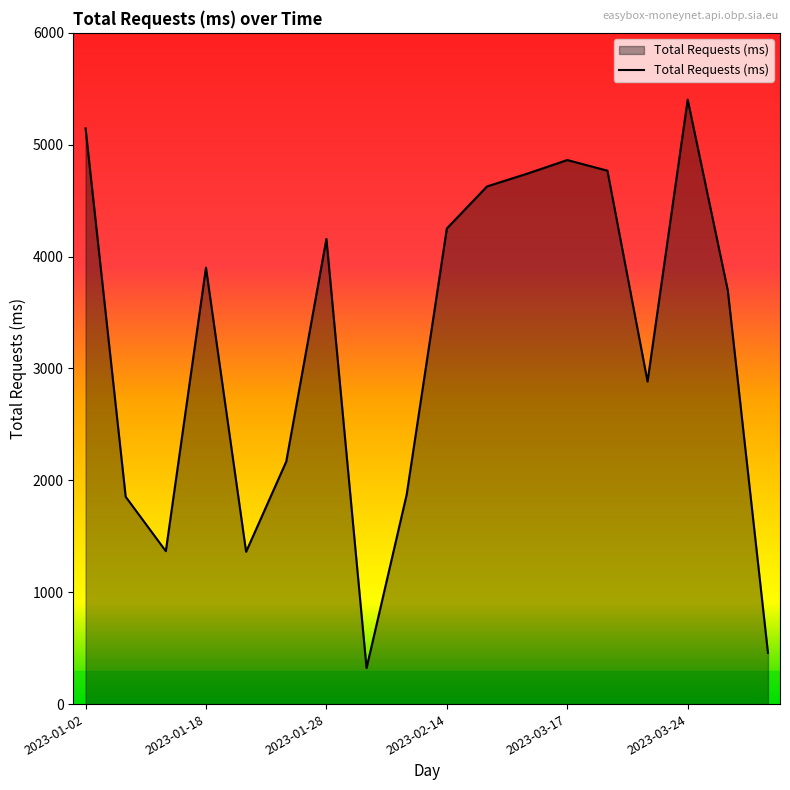

What is the maximum value shown in the chart?

5403.0